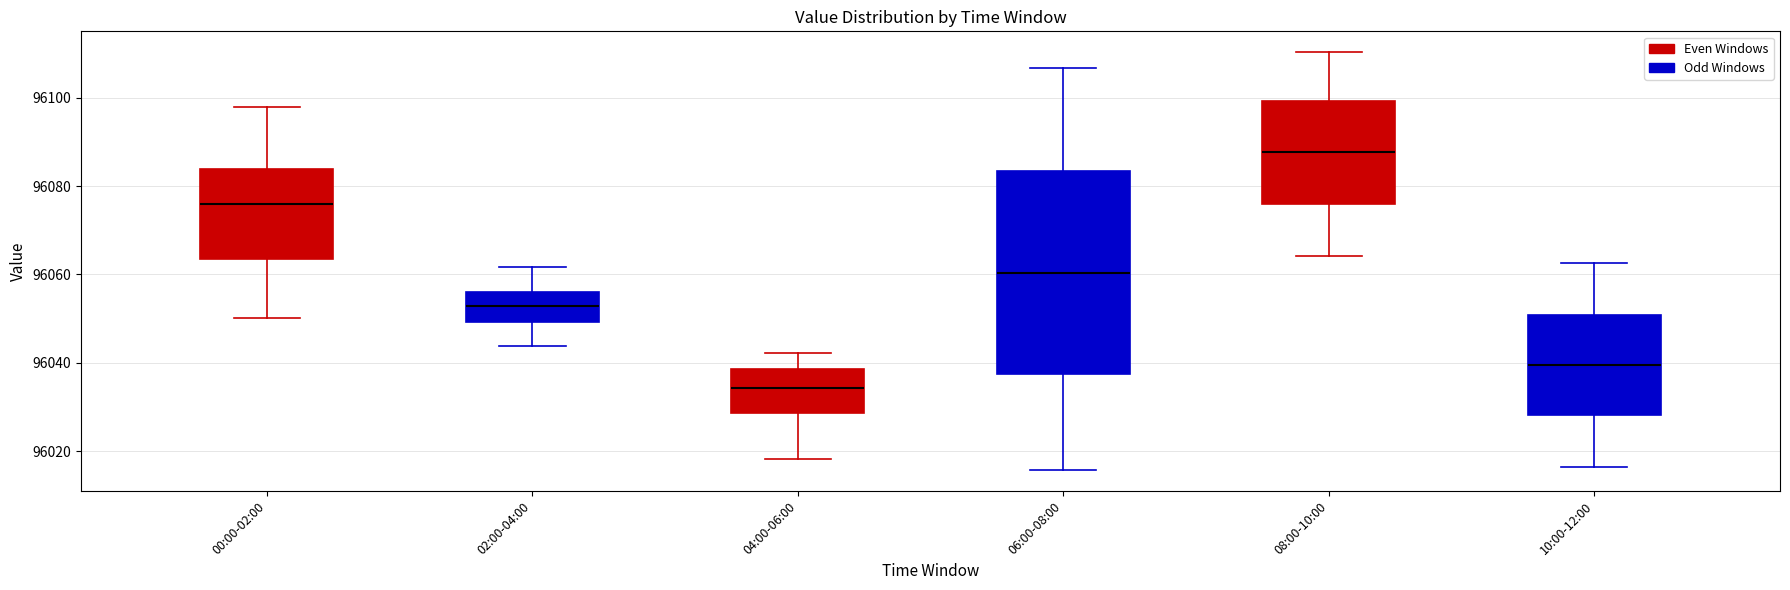

Where does the lower whisker of the box for 04:00-06:00 end on the y-axis? The values are not printed on the chart, so give them approximately, as read against the axis.

96018